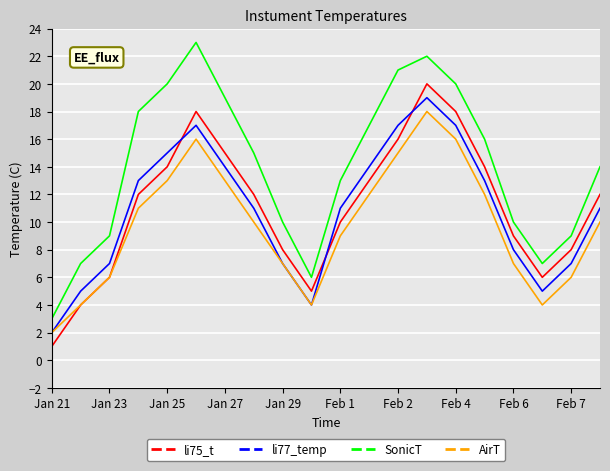

Which series has the largest total across all categories?

SonicT